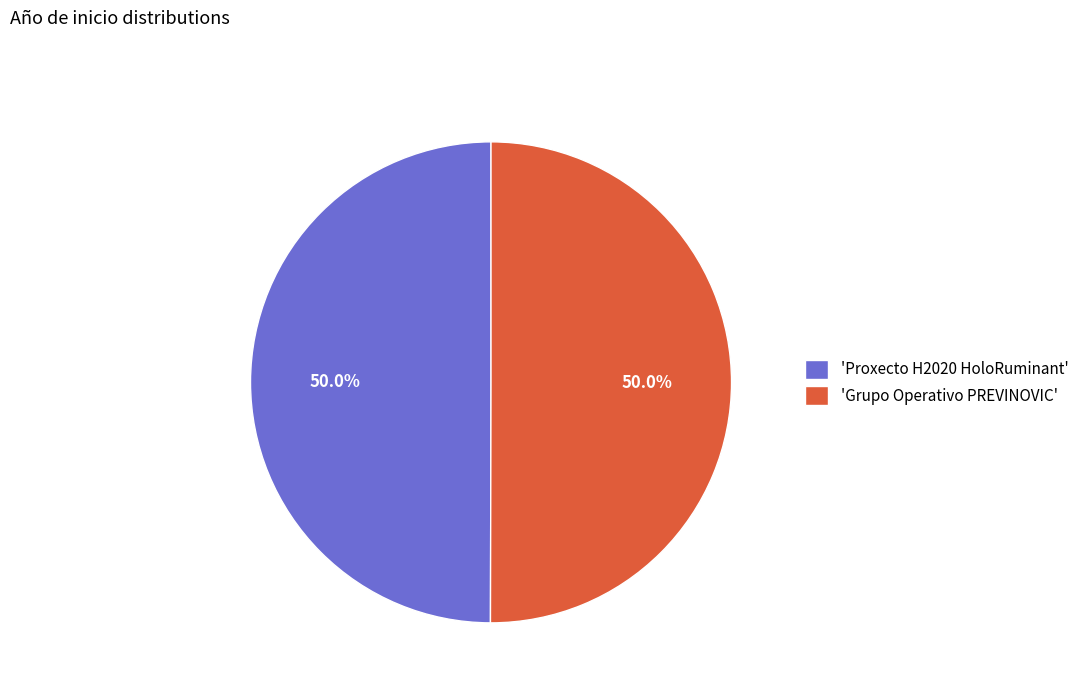

Is the sum of 'Grupo Operativo PREVINOVIC' and 'Proxecto H2020 HoloRuminant' greater than half?

Yes